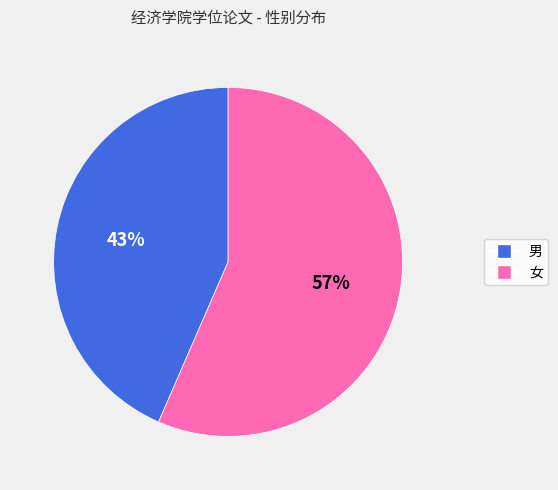

What percentage is the 男 slice, to the nearest percent?

43%